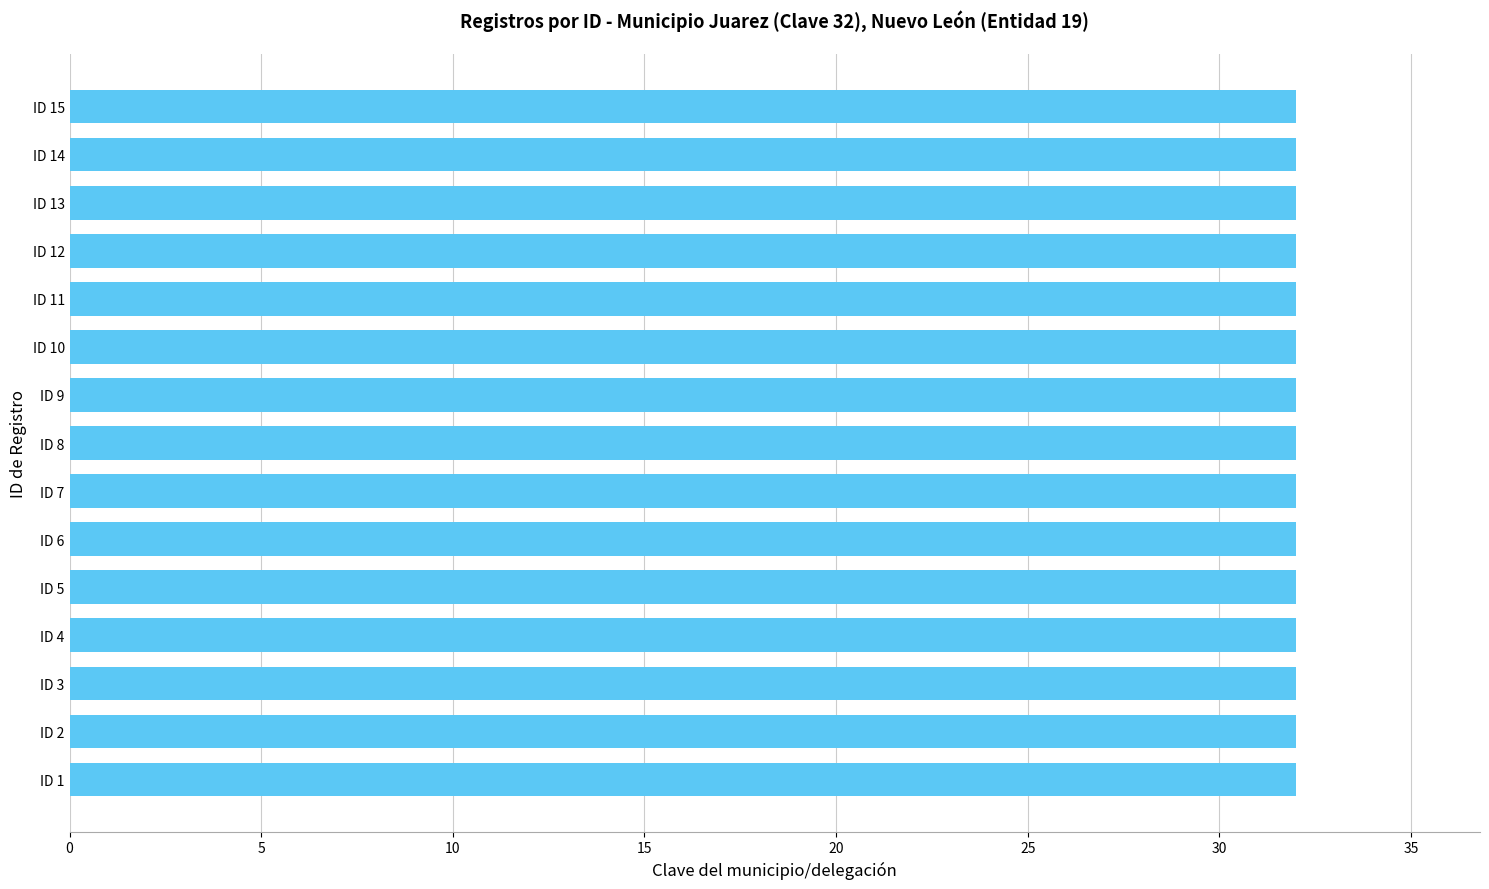

Rank the categories by value from highest to lowest.

ID 15, ID 14, ID 13, ID 12, ID 11, ID 10, ID 9, ID 8, ID 7, ID 6, ID 5, ID 4, ID 3, ID 2, ID 1